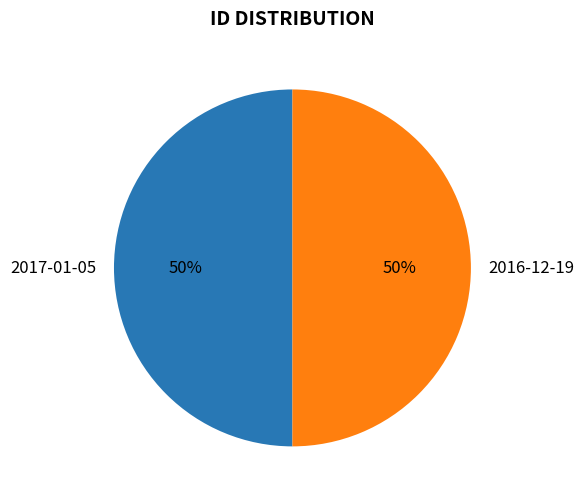

Is it true that 2017-01-05 is 62% of the pie?

False